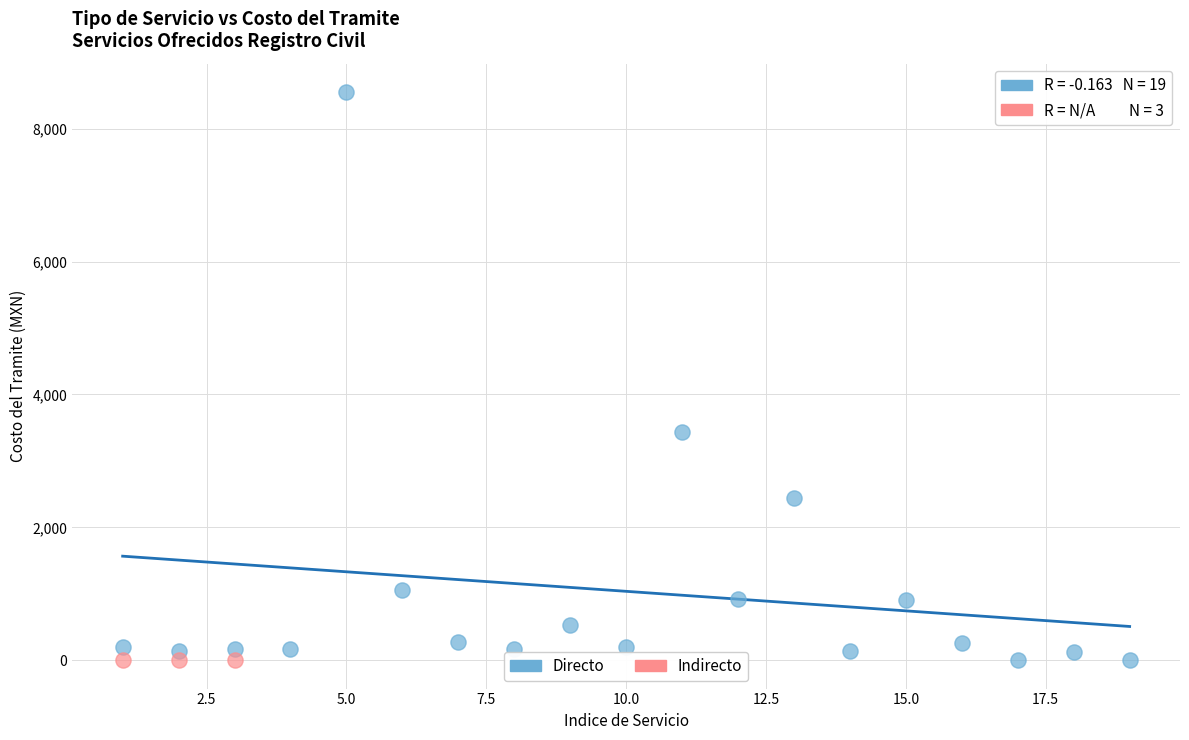

Which series contains the highest Y value?

Directo